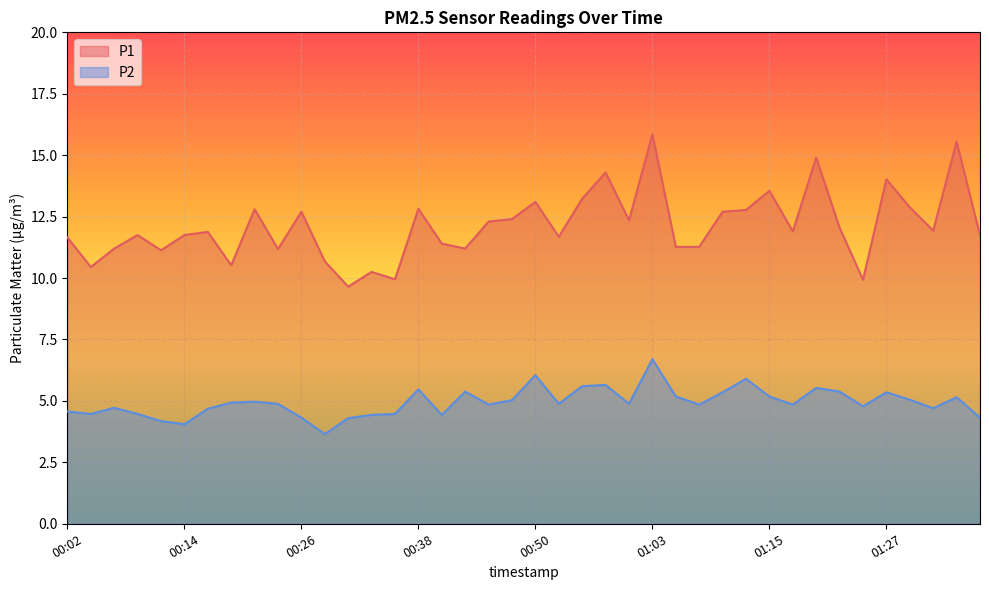

What is the difference between the P2 values at 01:10 and 00:02?

0.8